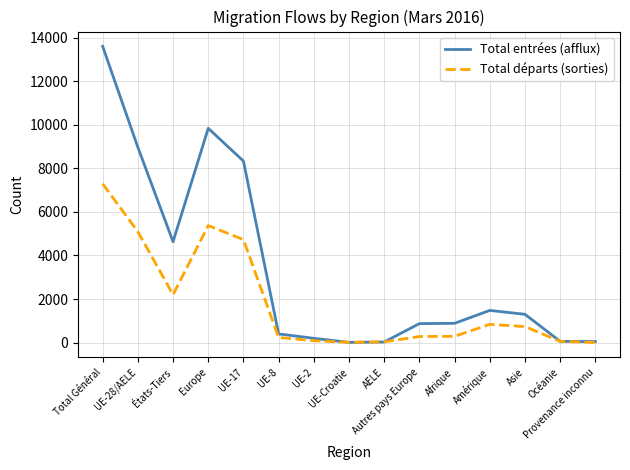

Which series has the largest total across all categories?

Total entrées (afflux)